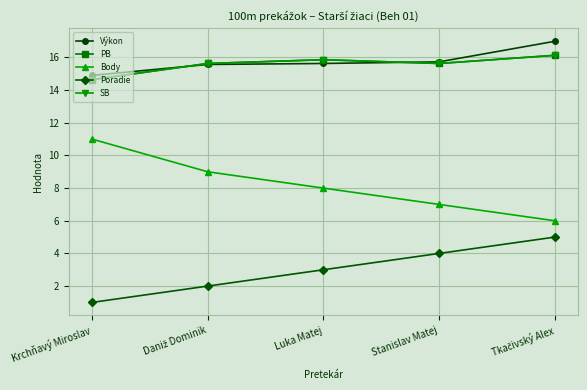

The value of Poradie at Stanislav Matej is 6.6. True or false?

False